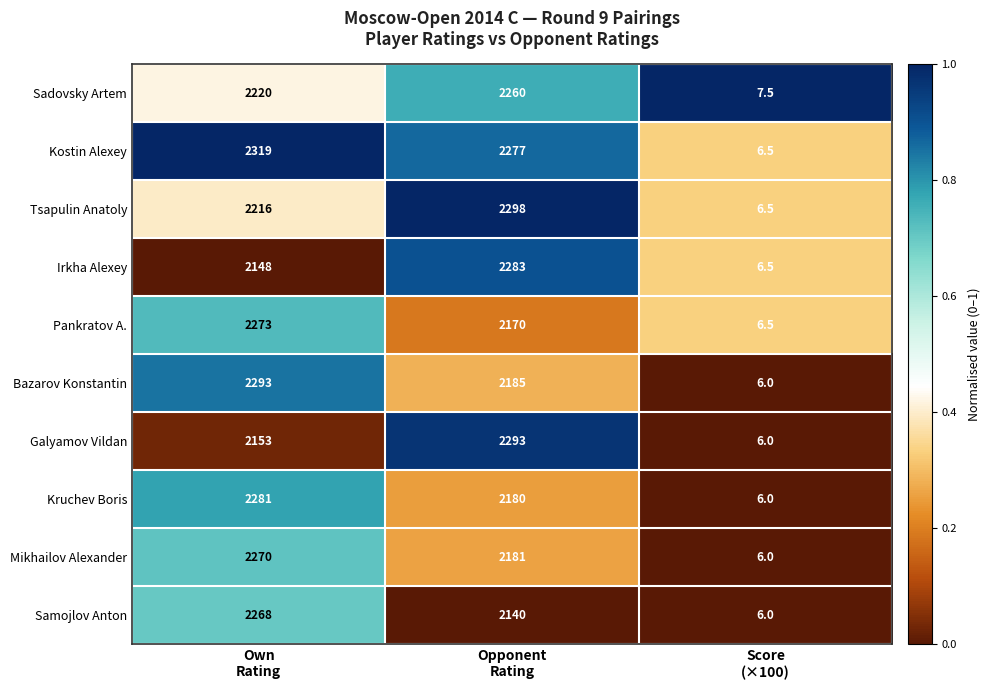

Which series has the largest total across all categories?

Kostin Alexey